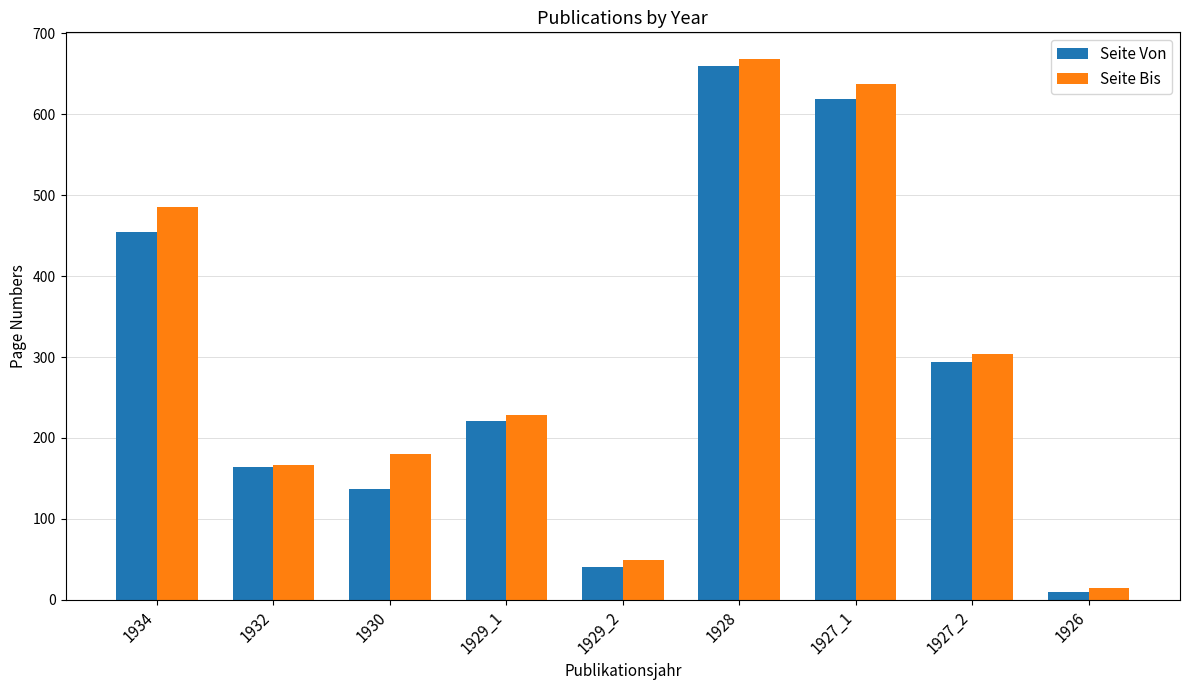

Reading left to right, extract all data points from this chart.

Seite Von: 1934=455	1932=164	1930=137	1929_1=221	1929_2=41	1928=660	1927_1=619	1927_2=294	1926=9
Seite Bis: 1934=486	1932=167	1930=180	1929_1=228	1929_2=49	1928=668	1927_1=638	1927_2=304	1926=14